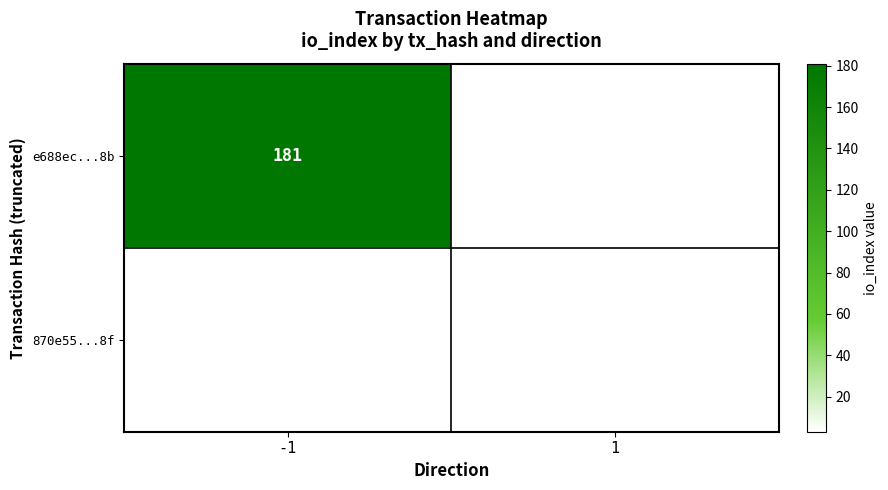

What is the maximum value shown in the chart?

181.0